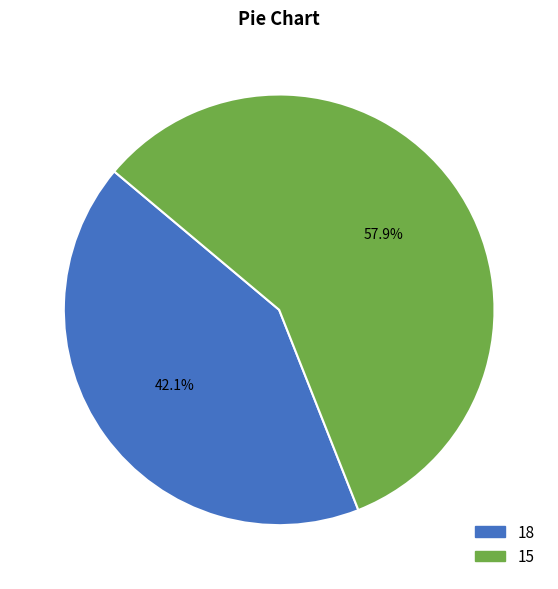

Which category accounts for the majority?

15